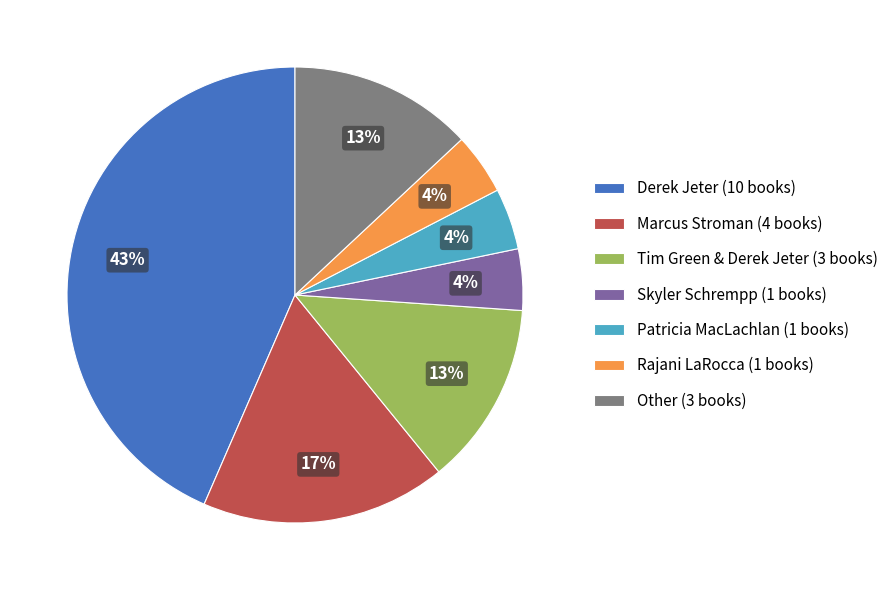

Which has a higher value, Skyler Schrempp (1 books) or Tim Green & Derek Jeter (3 books)?

Tim Green & Derek Jeter (3 books)